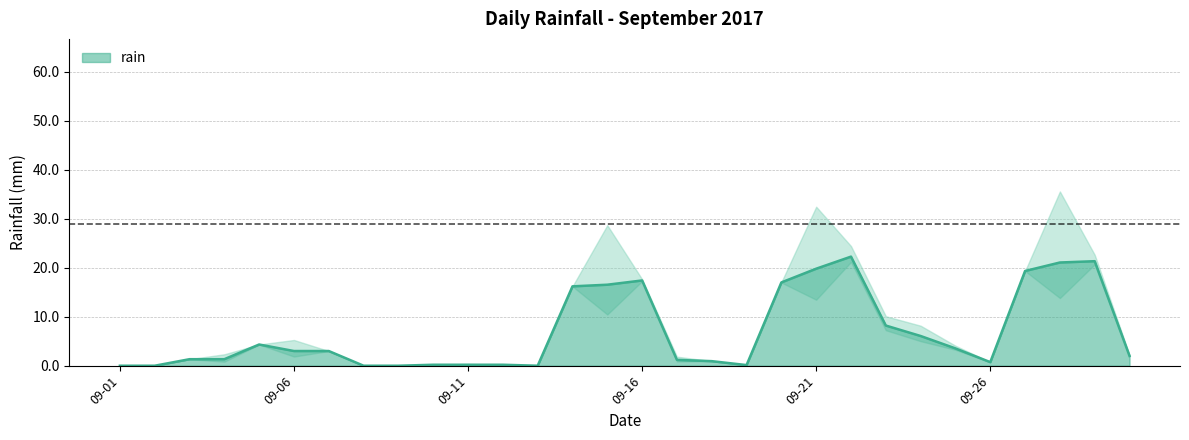

The value of rain at 09-16 is 10.3. True or false?

False